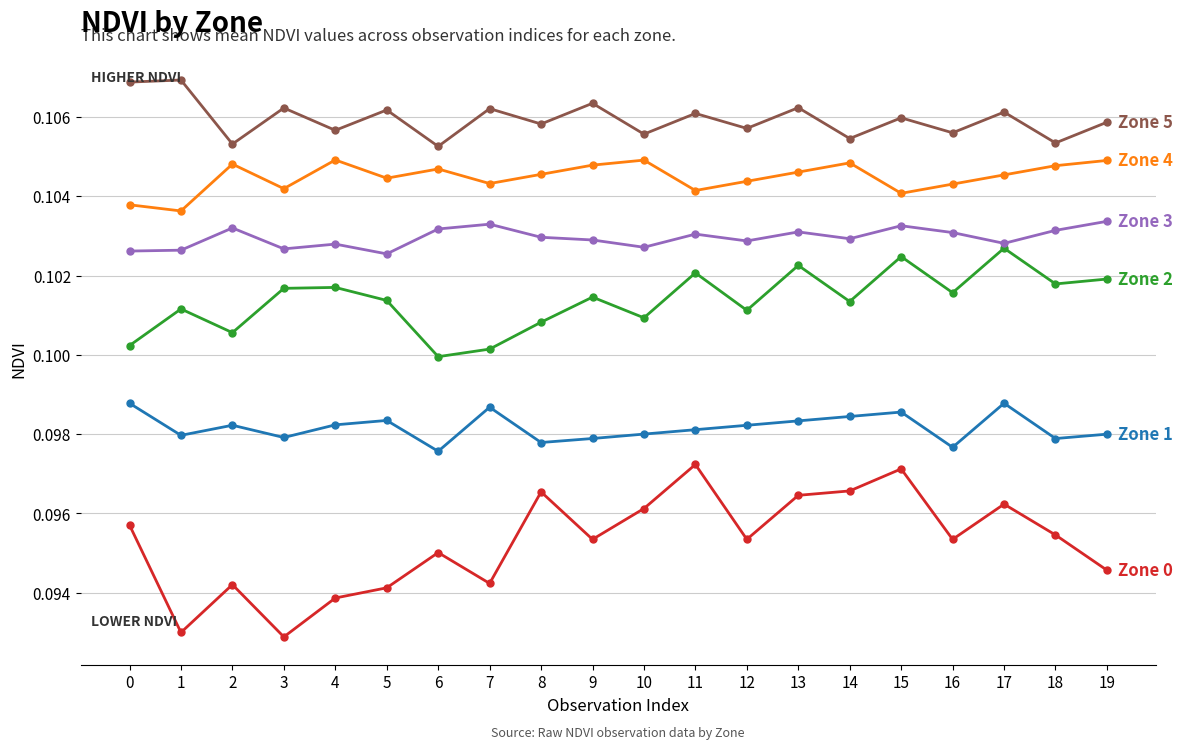

How many distinct data groups are displayed?

6